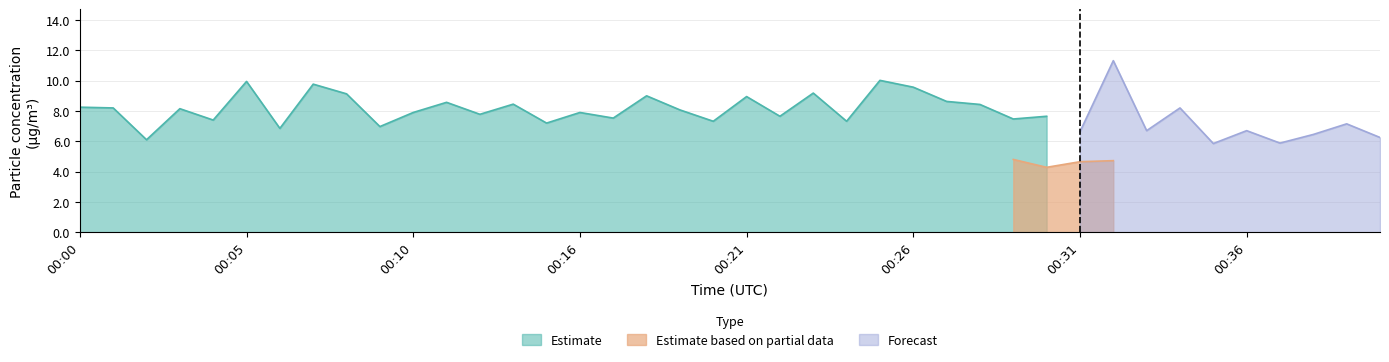

What is the minimum value for Estimate?

6.1